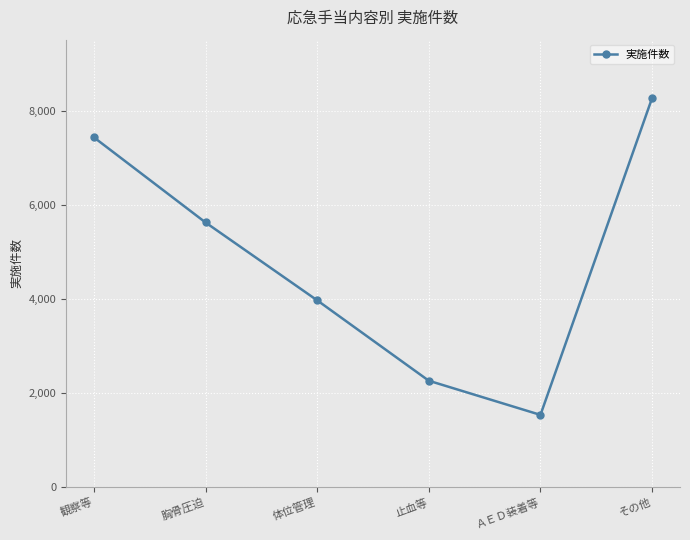

What is the smallest value displayed?

1538